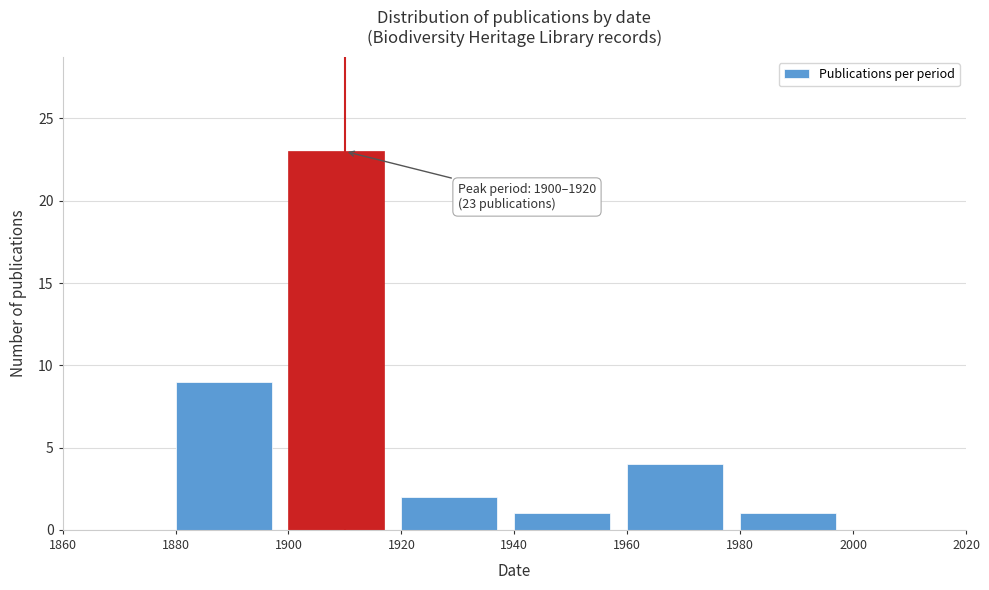

Over which range of the x-axis is the bar tallest?

1900 to 1920